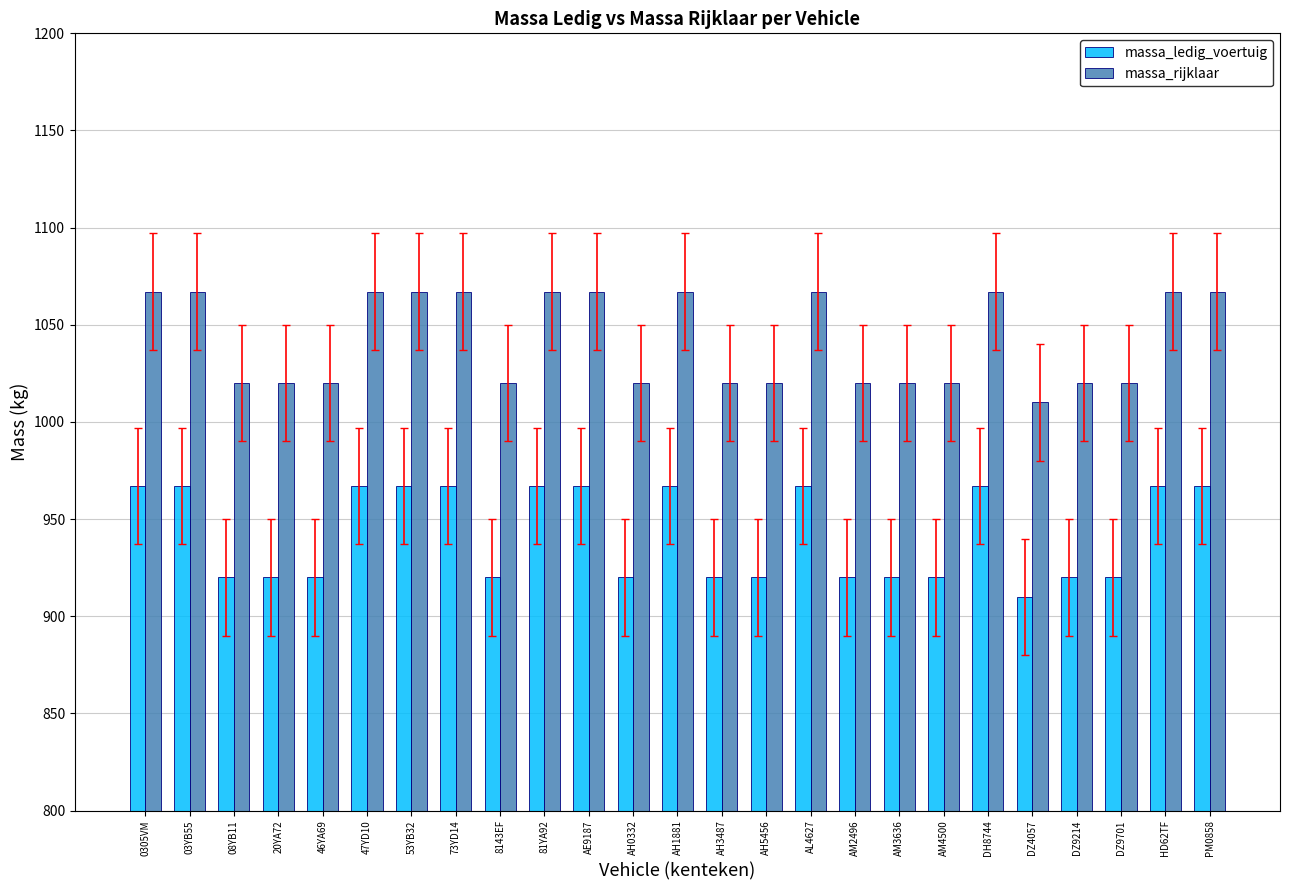

The massa_ledig_voertuig series shows 920 at AH5456. True or false?

True